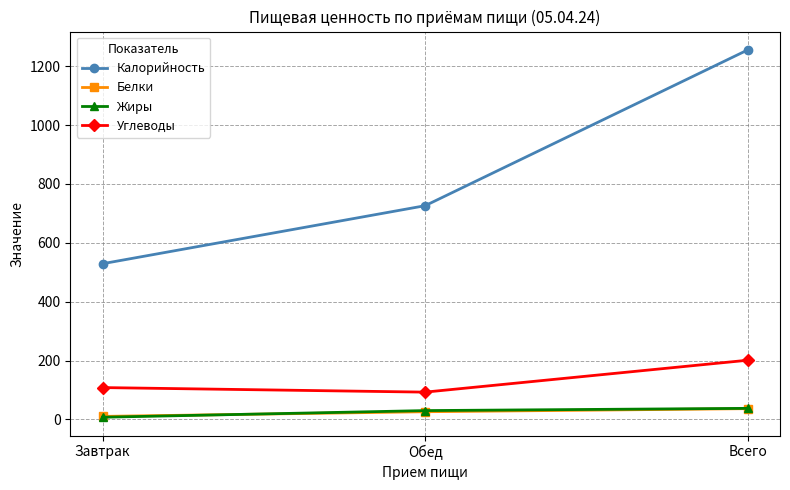

What is the maximum value shown in the chart?

1255.4